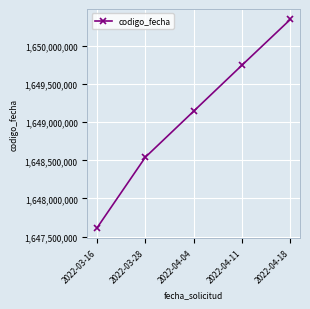

What is the difference between the second highest and minimum values?

2134461